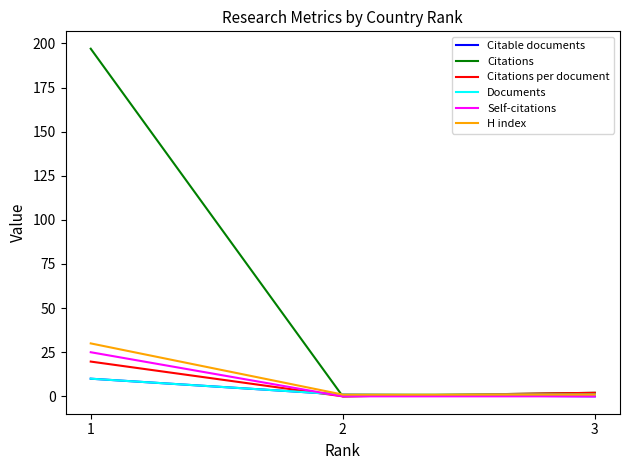

Which series has the largest range (max minus min)?

Citations